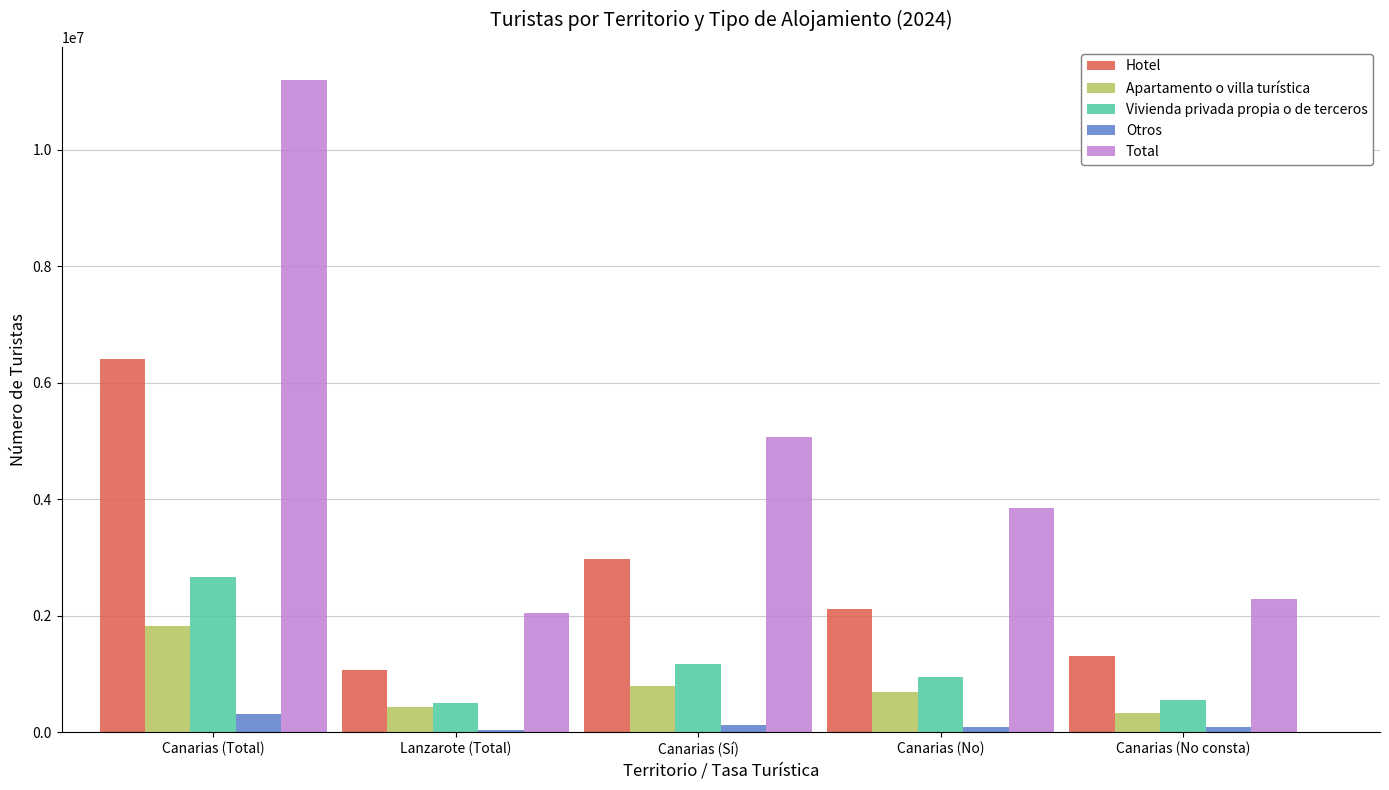

List the series in order of their peak value, lowest first.

Otros, Apartamento o villa turística, Vivienda privada propia o de terceros, Hotel, Total